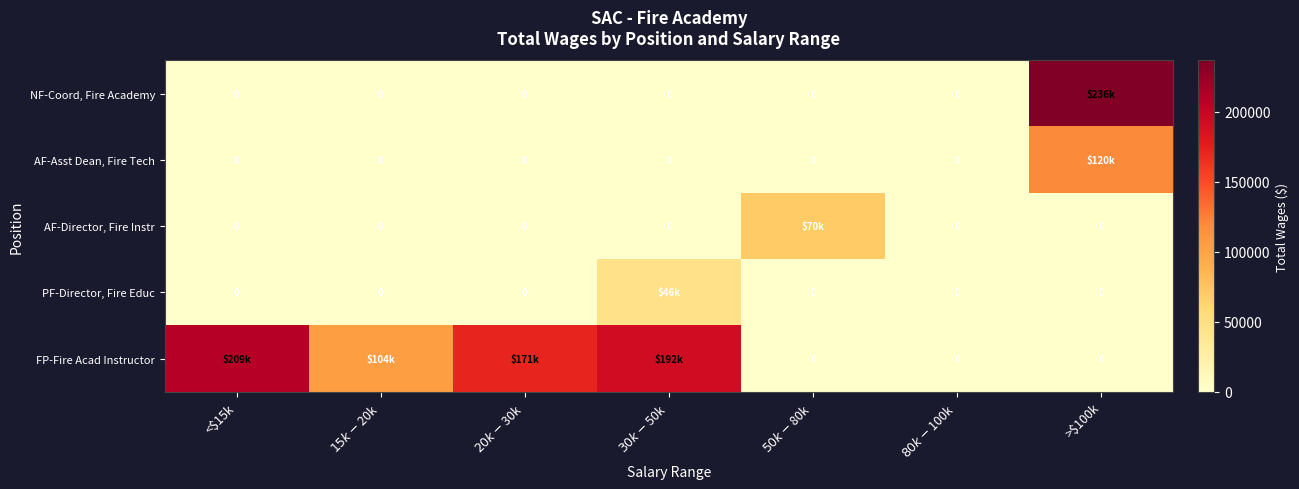

Which series has the largest range (max minus min)?

NF-Coord, Fire Academy